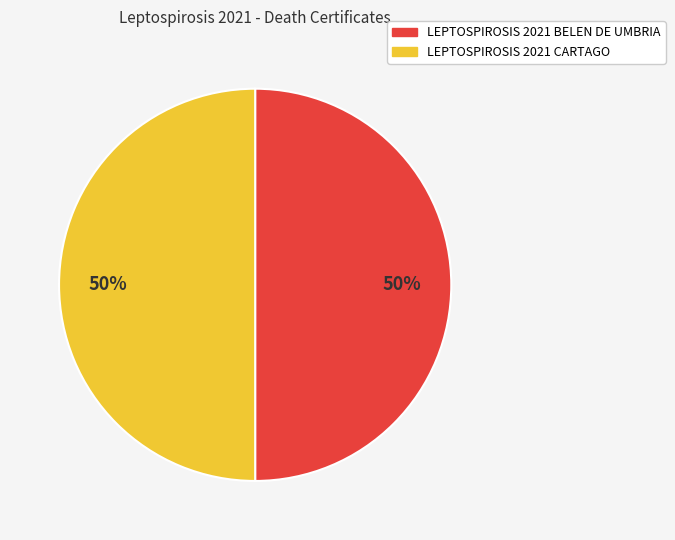

True or false: LEPTOSPIROSIS 2021 CARTAGO accounts for 45% of the total.

False